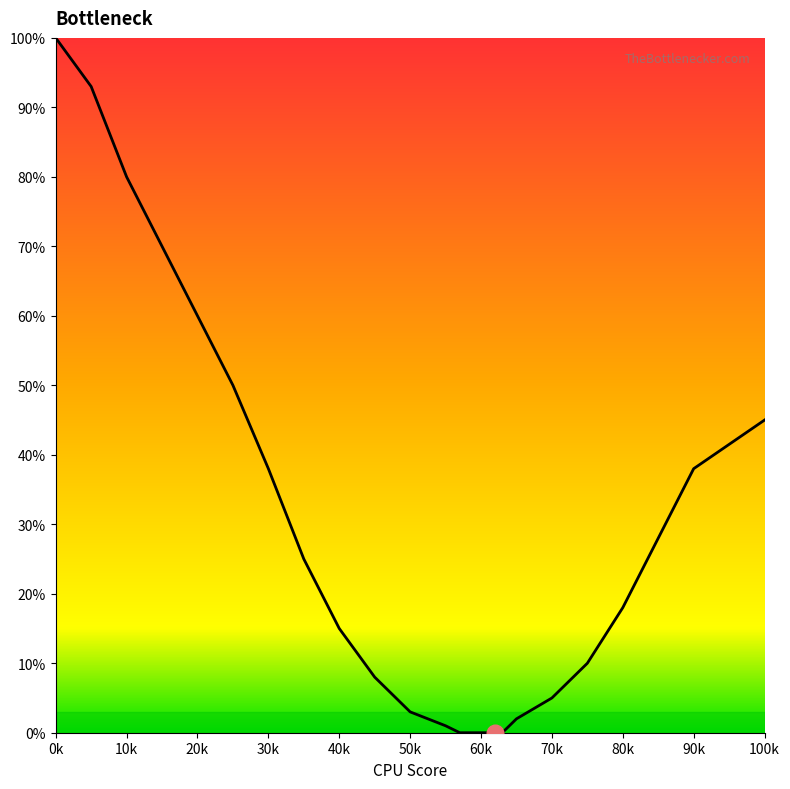

Reading left to right, what are all the values shown in this chart?

100	93	80	70	60	50	38	25	15	8	3	1	0	0	0	2	5	10	18	28	38	45